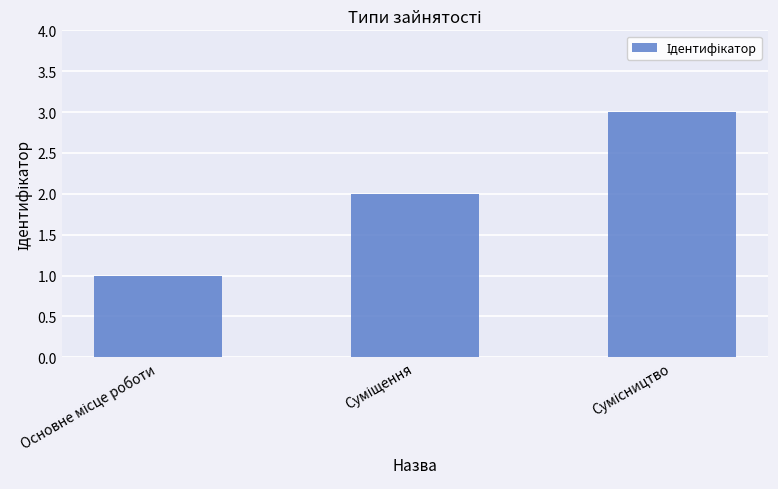

What is the sum of all values?

6